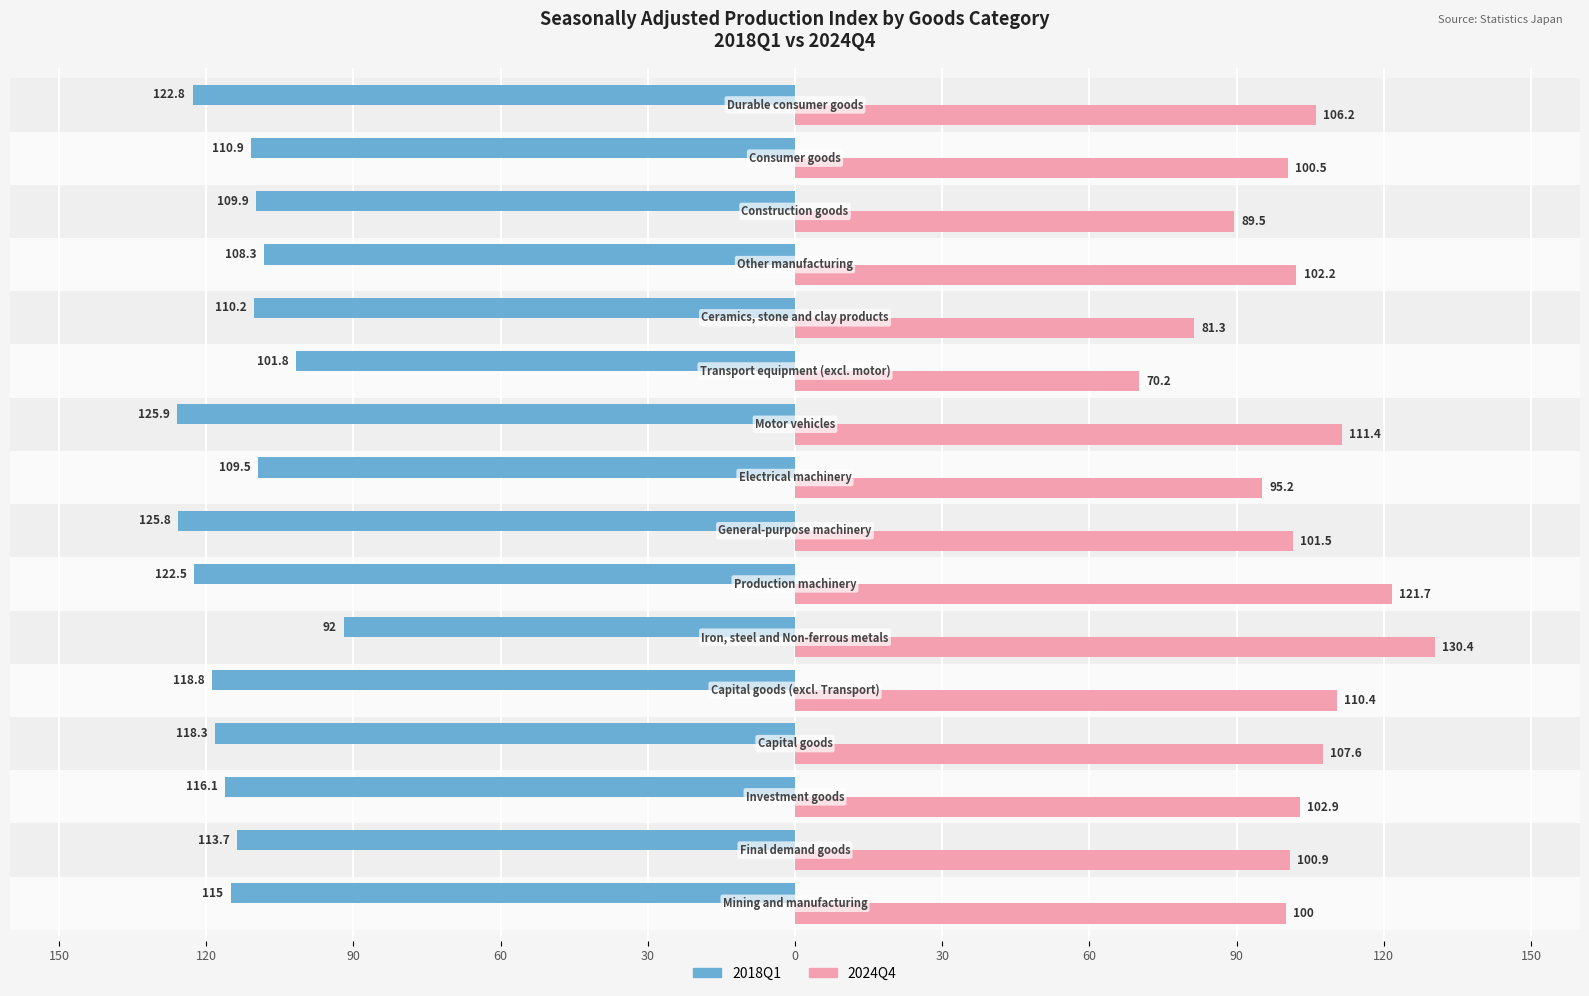

What are all the series names shown in the legend?

2018Q1, 2024Q4